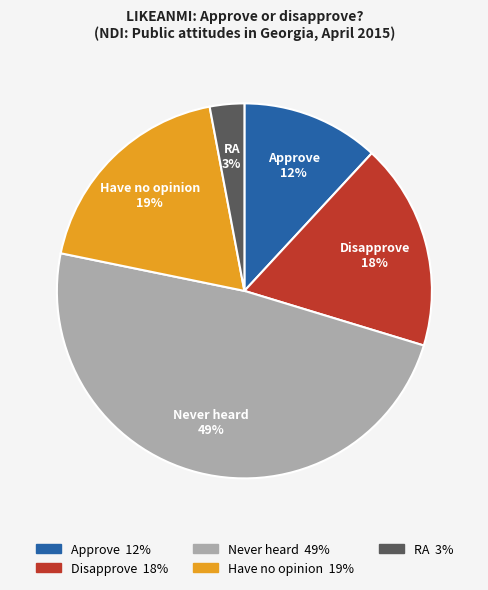

Do Disapprove and Have no opinion together represent more than half of the pie?

No